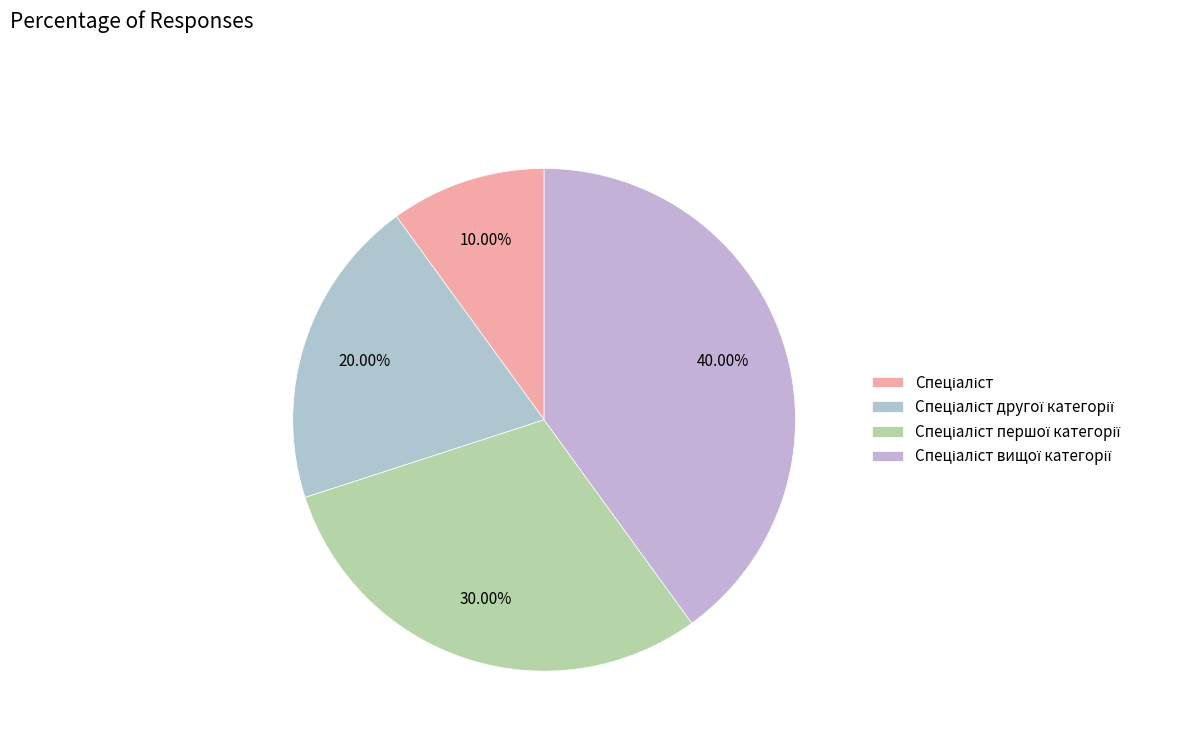

Count the number of slices in the pie.

4